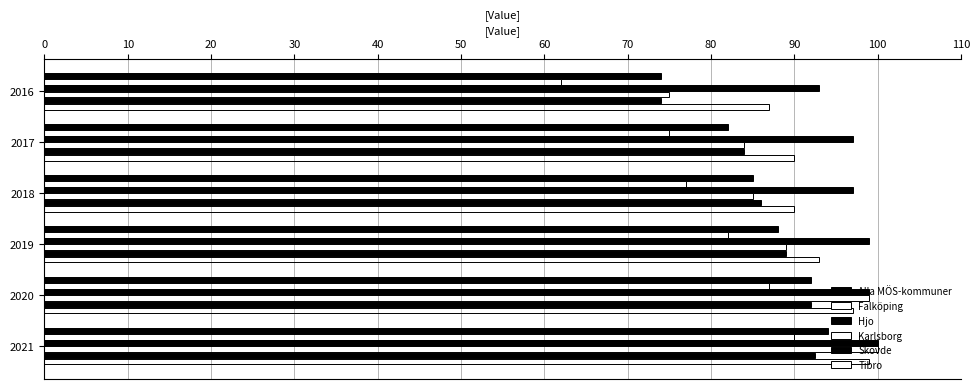

How many values in the Hjo series are below 99?

3